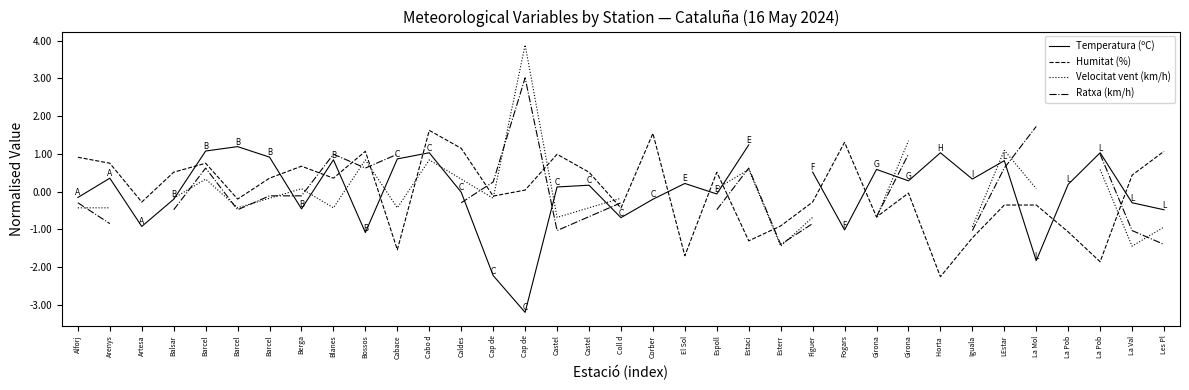

What is the minimum value shown in the chart?

-3.2